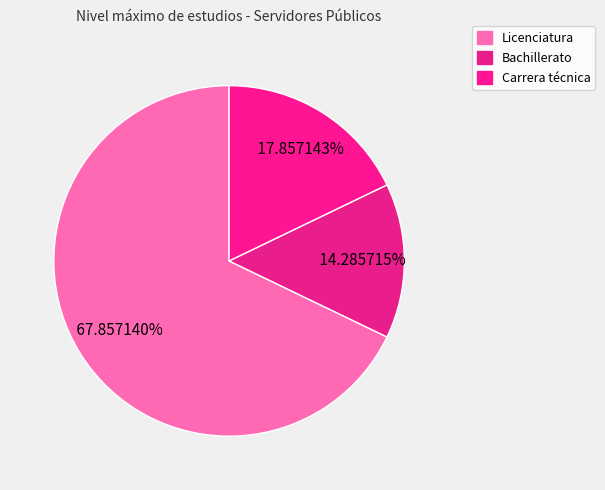

Which category has the biggest portion of the pie?

Licenciatura